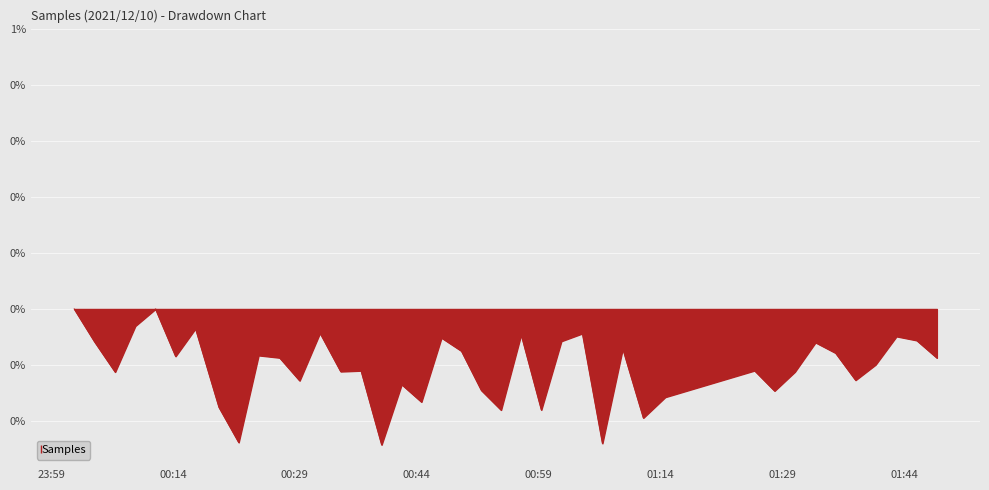

Reading left to right, what are all the values shown in this chart?

0.0	-0.1	-0.2	-0.1	0.0	-0.2	-0.1	-0.4	-0.5	-0.2	-0.2	-0.3	-0.1	-0.2	-0.2	-0.5	-0.3	-0.3	-0.1	-0.1	-0.3	-0.4	-0.1	-0.4	-0.1	-0.1	-0.5	-0.1	-0.4	-0.3	-0.2	-0.3	-0.2	-0.1	-0.2	-0.3	-0.2	-0.1	-0.1	-0.2